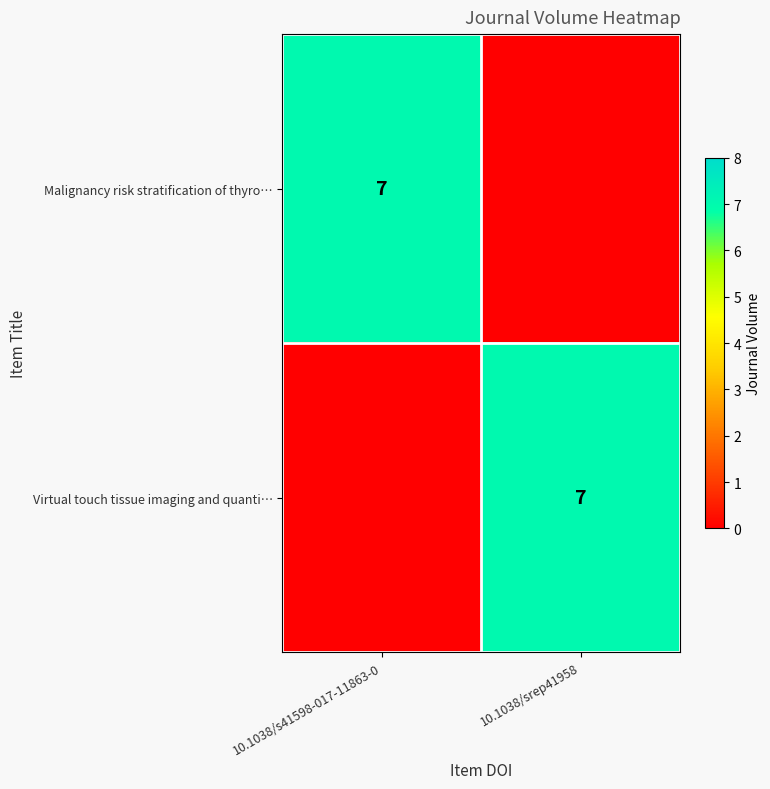

The value of Malignancy risk stratification of thyro… at 10.1038/s41598-017-11863-0 is 7. True or false?

True